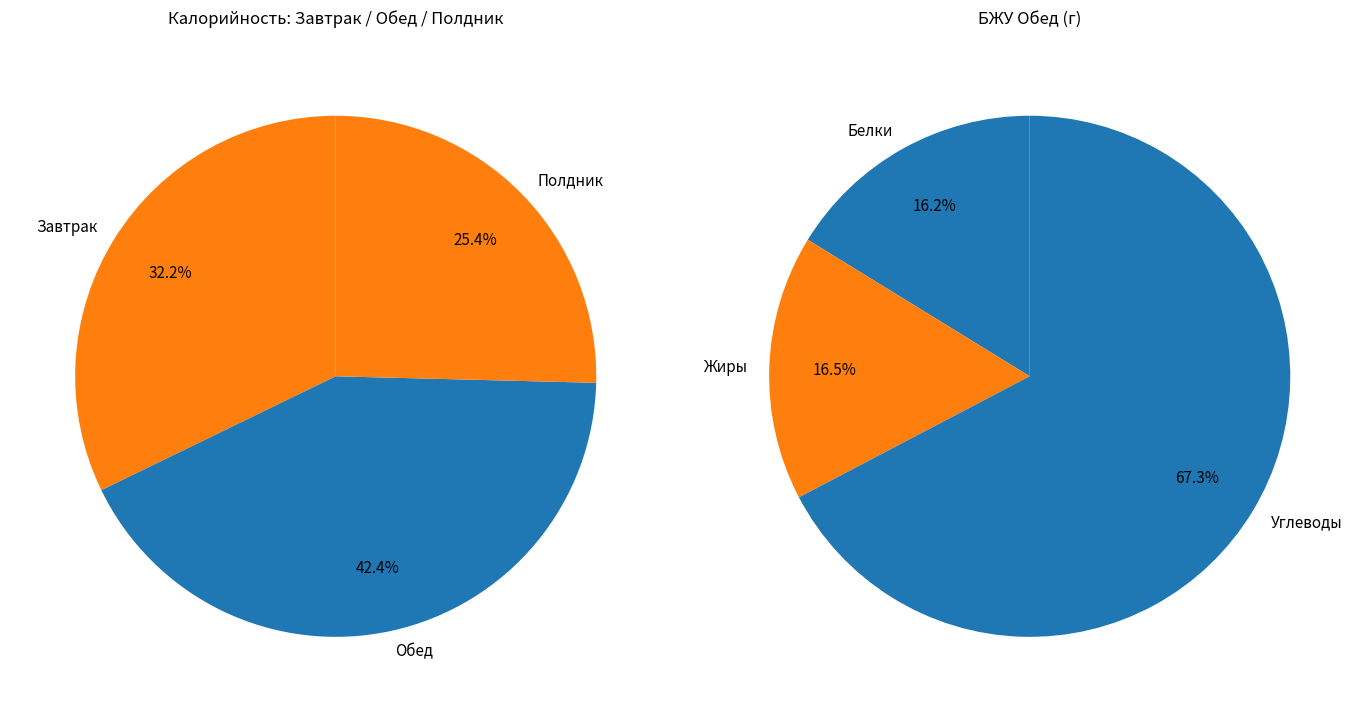

To the nearest percent, what is the difference between the Полдник and Обед slice percentages?

17%